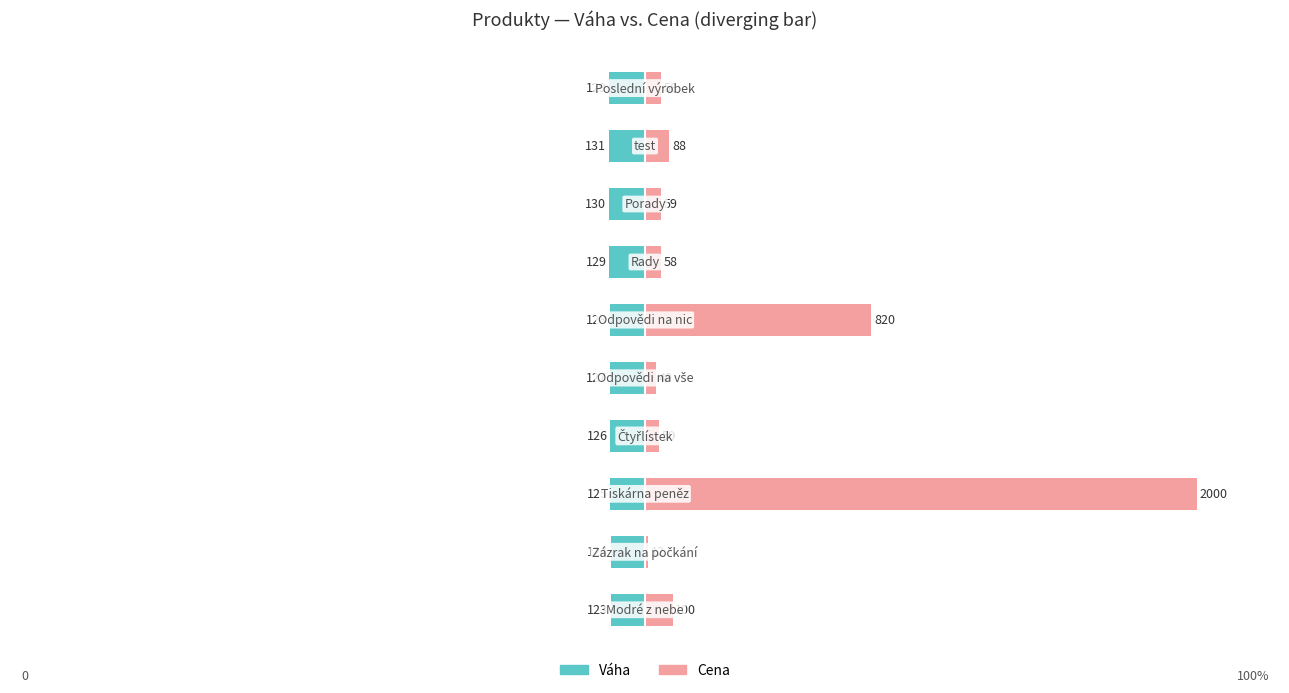

Rank the series by their average value, from highest to lowest.

Cena, Váha